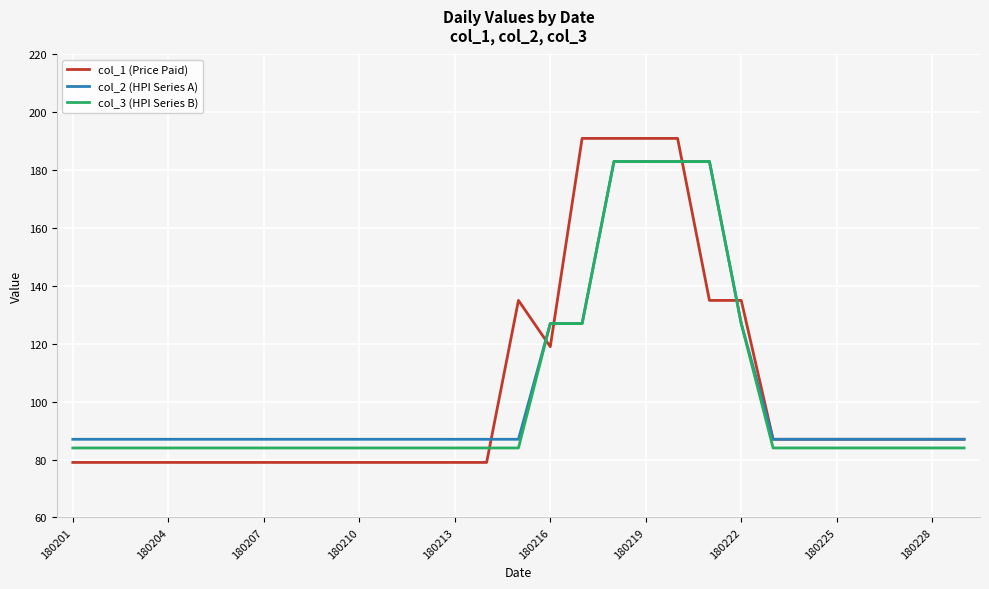

Which series has the largest range (max minus min)?

col_1 (Price Paid)